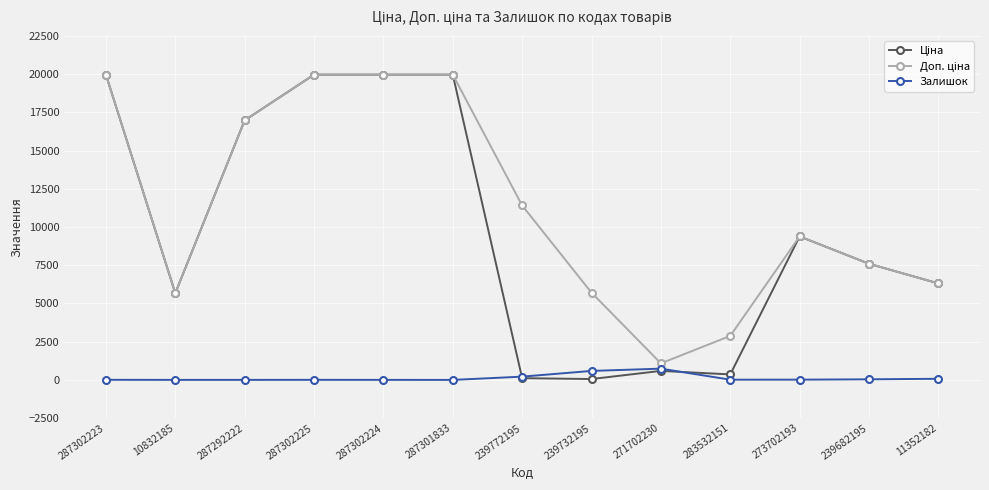

At how many categories does at least one series exceed 11957?

5